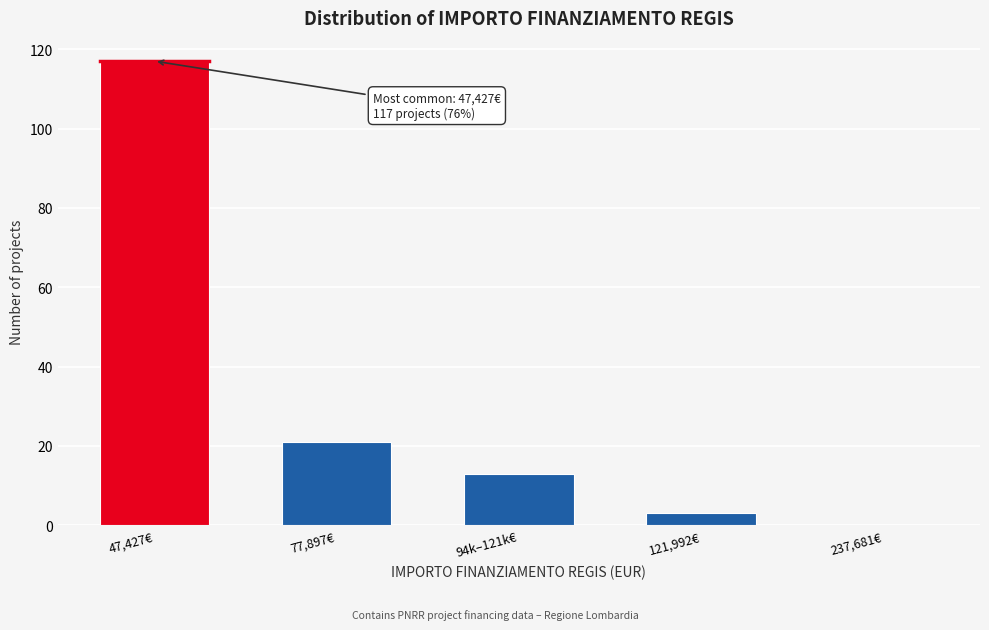

Reading right to left, extract all data points from this chart.

237,681€=0	121,992€=3	94k–121k€=13	77,897€=21	47,427€=117